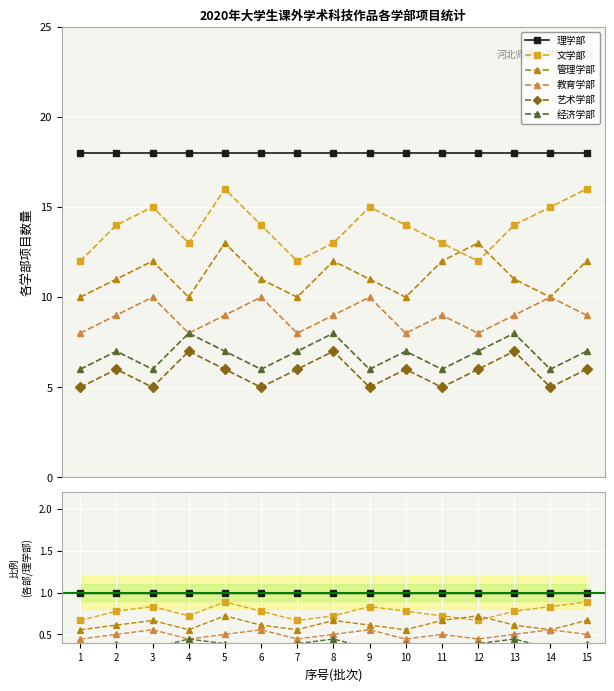

Reading left to right, transcribe all the data shown in this chart.

理学部: 1.0	1.0	1.0	1.0	1.0	1.0	1.0	1.0	1.0	1.0	1.0	1.0	1.0	1.0	1.0
文学部: 0.7	0.8	0.8	0.7	0.9	0.8	0.7	0.7	0.8	0.8	0.7	0.7	0.8	0.8	0.9
管理学部: 0.6	0.6	0.7	0.6	0.7	0.6	0.6	0.7	0.6	0.6	0.7	0.7	0.6	0.6	0.7
教育学部: 0.4	0.5	0.6	0.4	0.5	0.6	0.4	0.5	0.6	0.4	0.5	0.4	0.5	0.6	0.5
艺术学部: 0.3	0.3	0.3	0.4	0.3	0.3	0.3	0.4	0.3	0.3	0.3	0.3	0.4	0.3	0.3
经济学部: 0.3	0.4	0.3	0.4	0.4	0.3	0.4	0.4	0.3	0.4	0.3	0.4	0.4	0.3	0.4